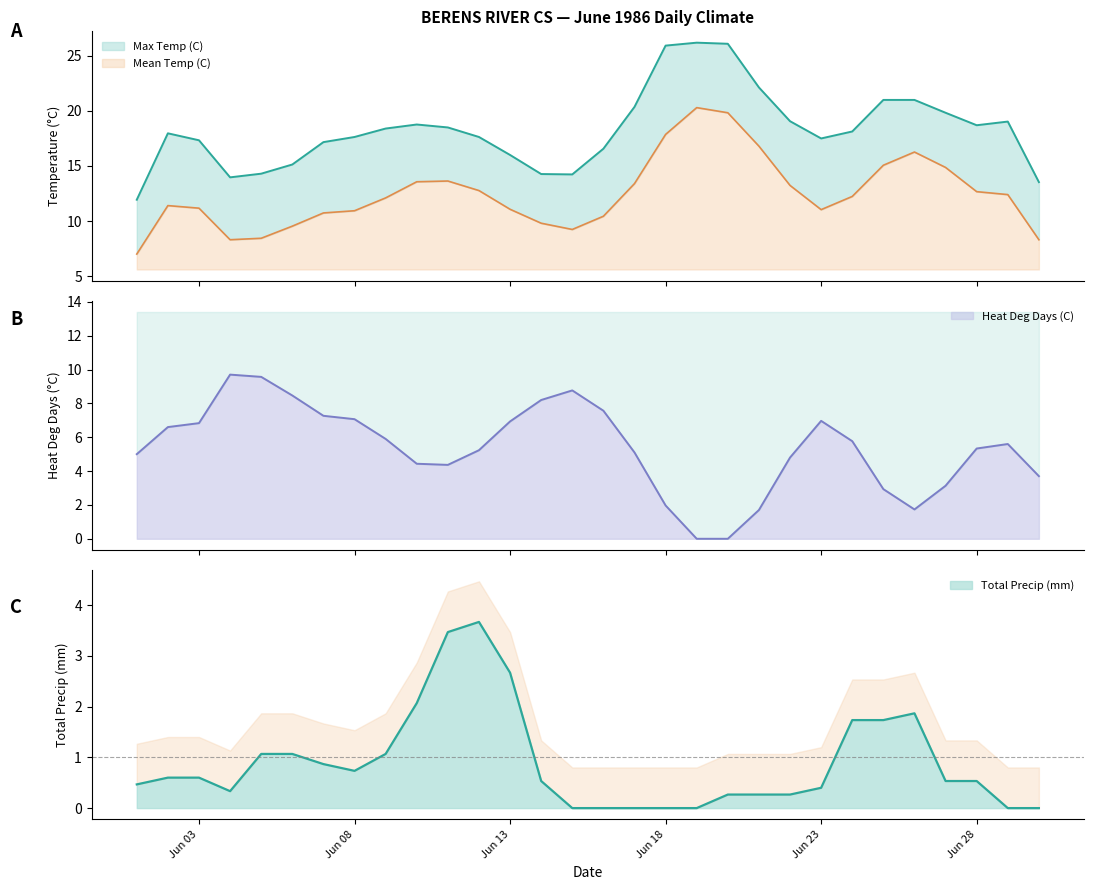

How many lines are shown in the chart?

4